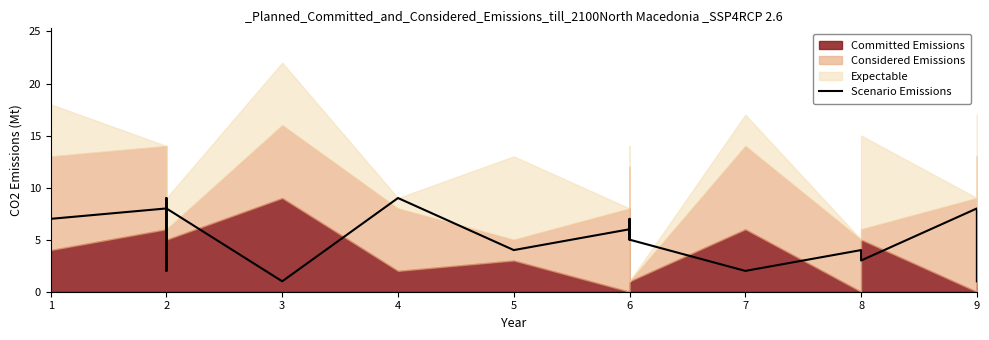

Which category has the highest value across all series?

2